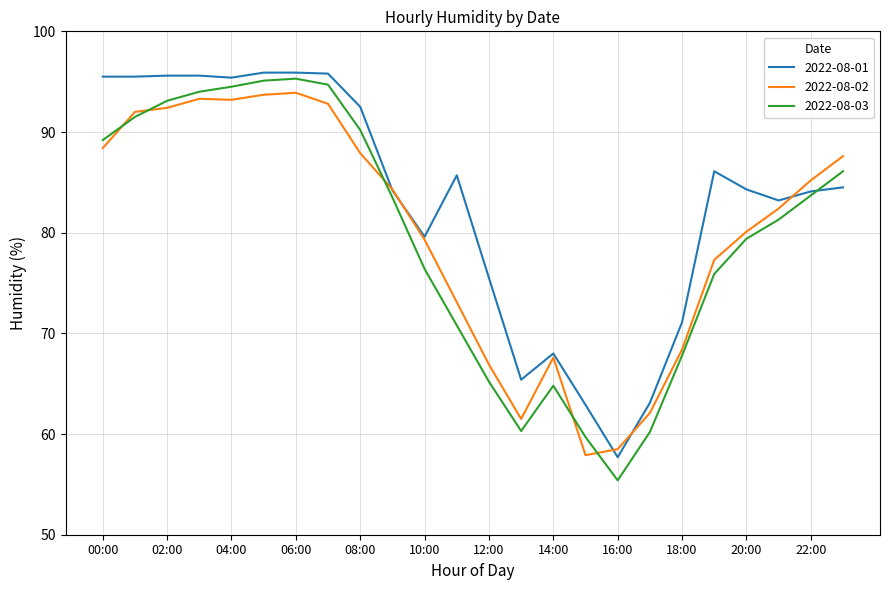

True or false: 2022-08-03 and 2022-08-01 intersect in this chart.

True